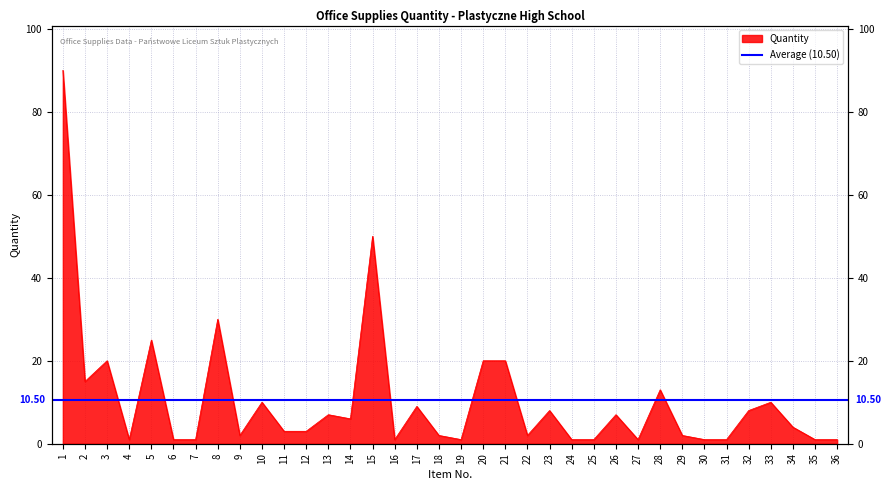

What is the change in value from 2 to 10?

-5